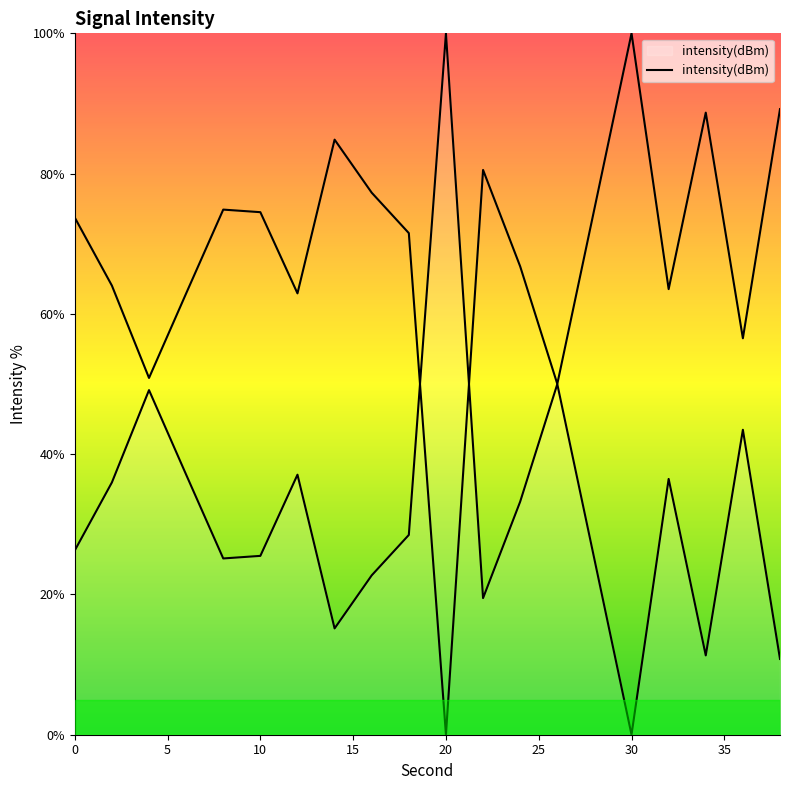

Where does the data first go above 28?

2